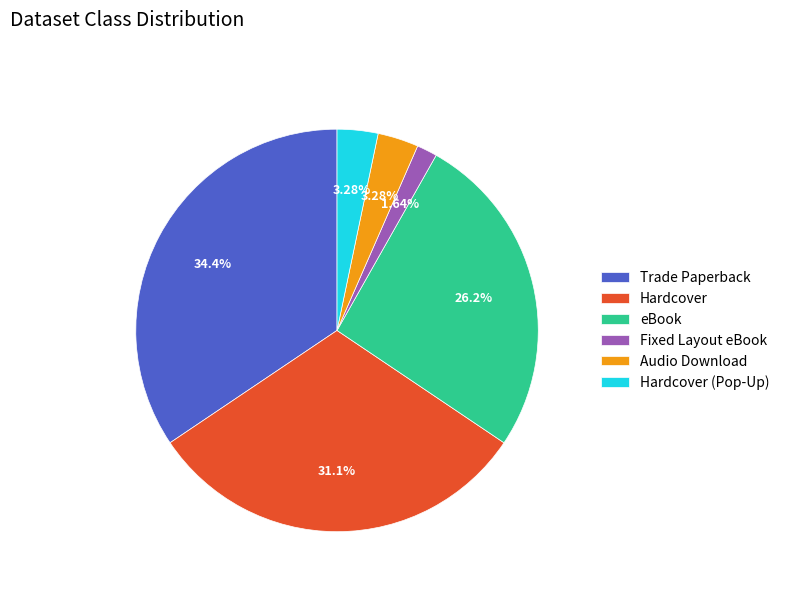

To the nearest percent, what portion does Hardcover represent?

31%